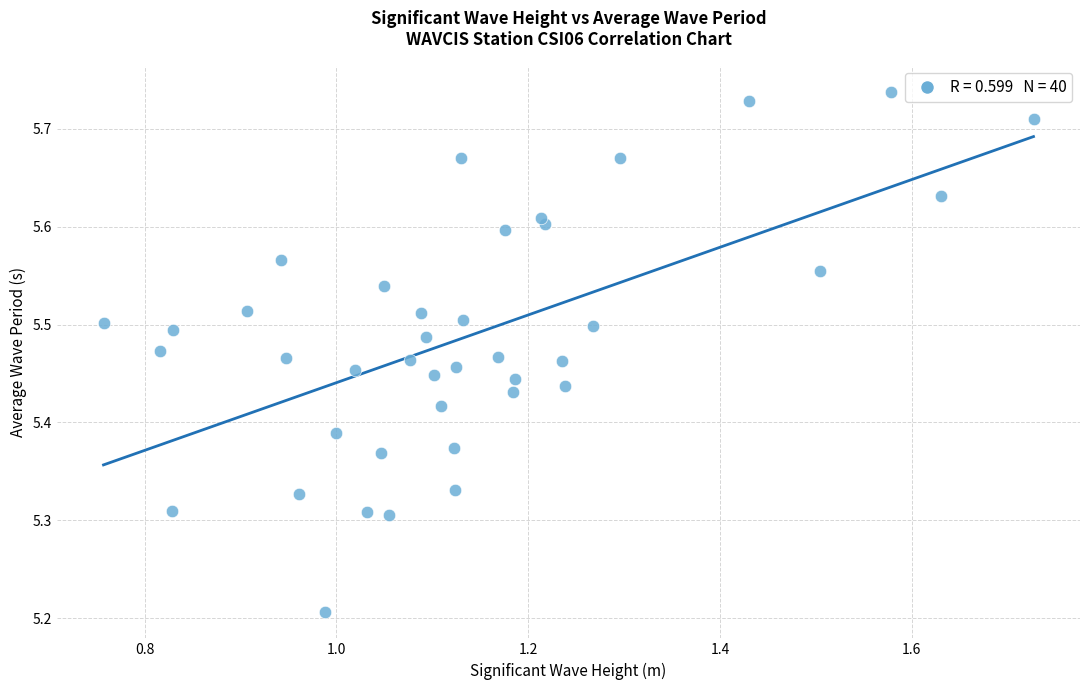

What is the range of Y values (max minus min)?

0.5